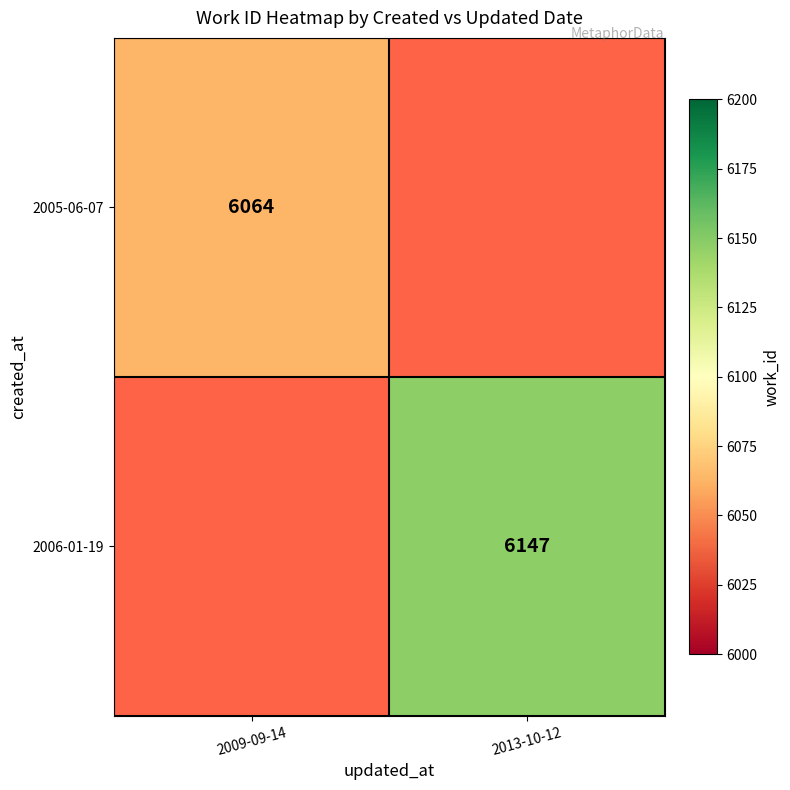

The 2006-01-19 series shows 8350 at 2013-10-12. True or false?

False